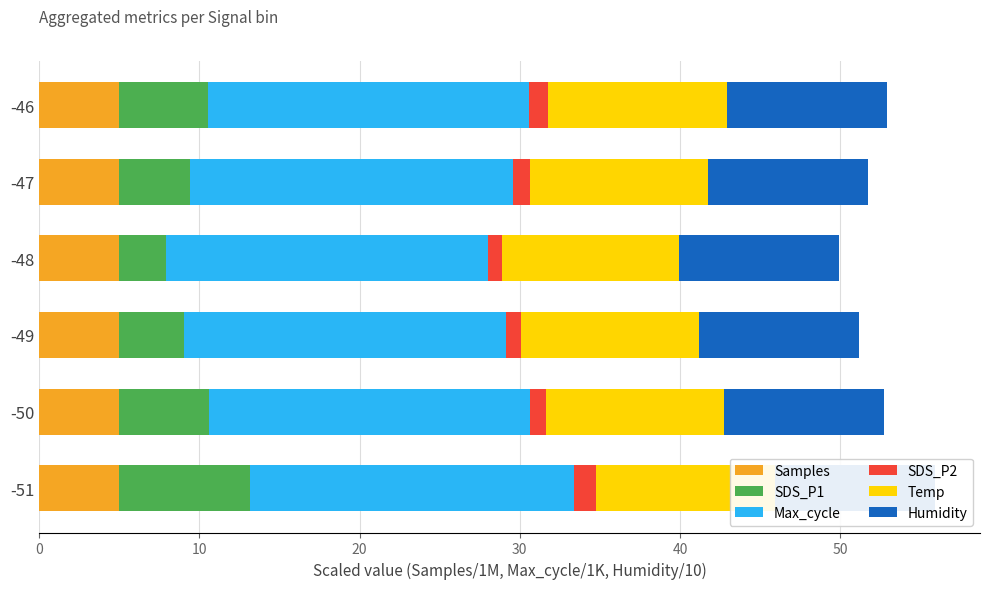

True or false: Temp has a value of 17.7 at -51.

False